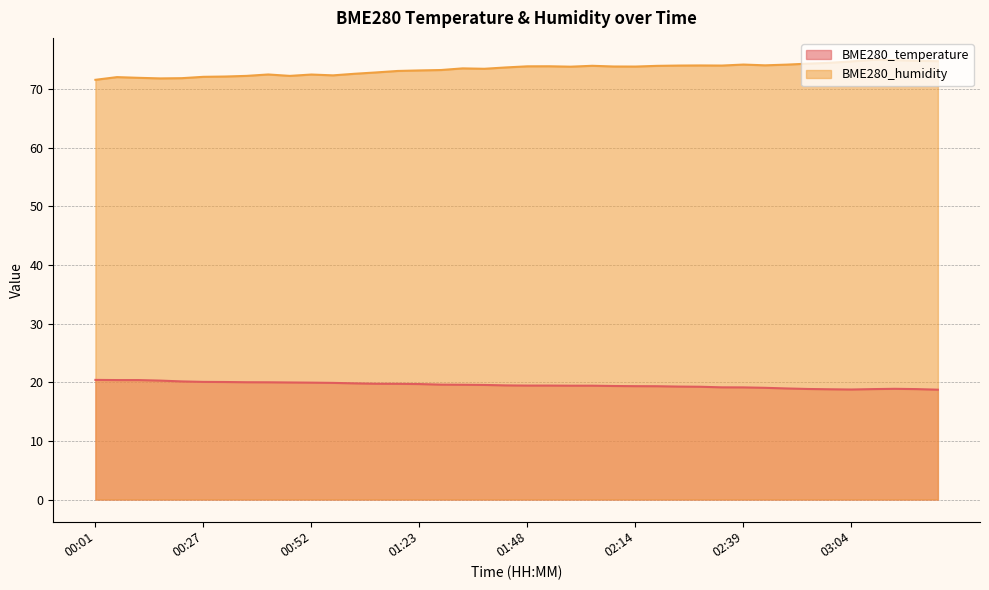

What is the label of the 27th point from the left?

02:19